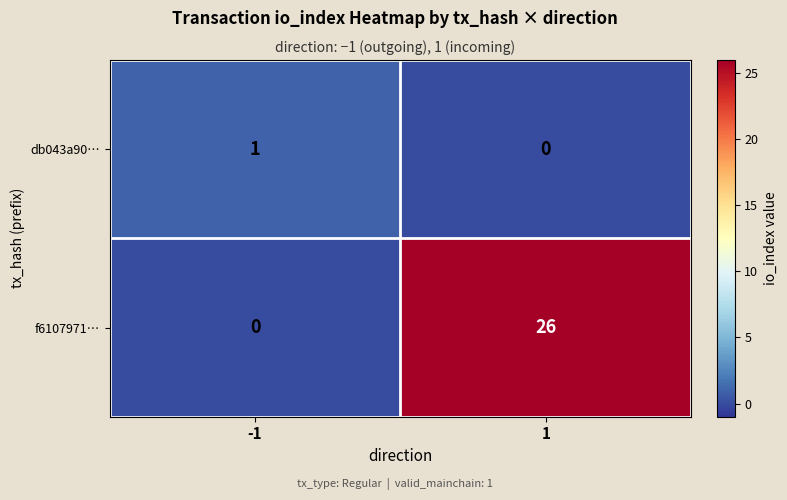

Is the value of f6107971… at -1 greater than the value of db043a90… at -1?

No